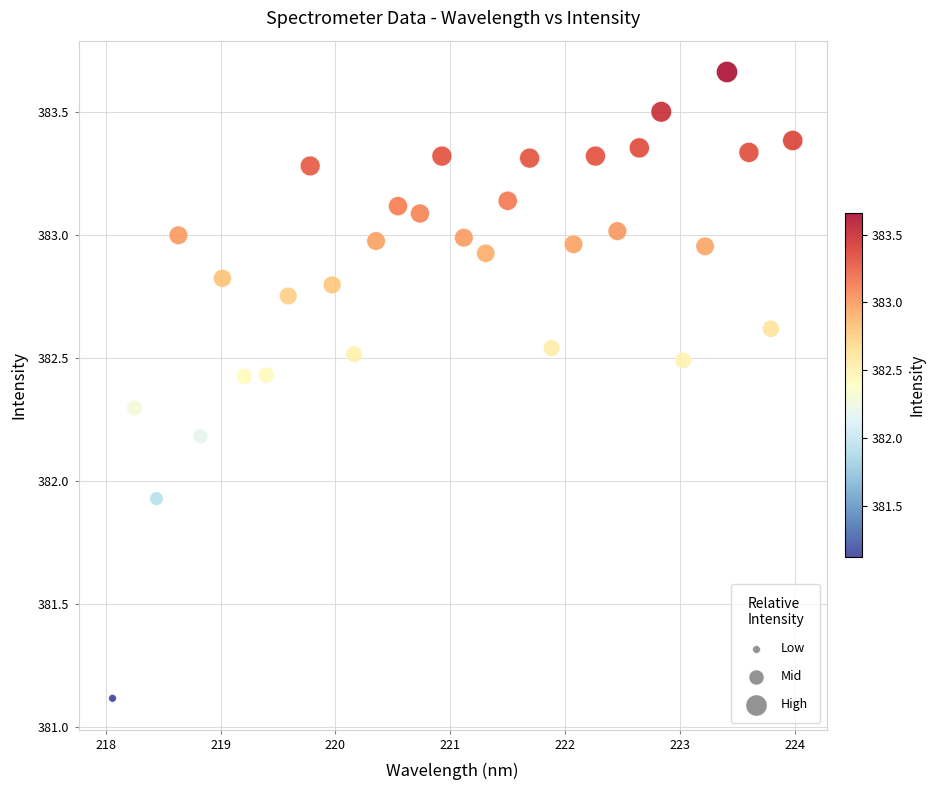

What is the range of Y values (max minus min)?

2.5